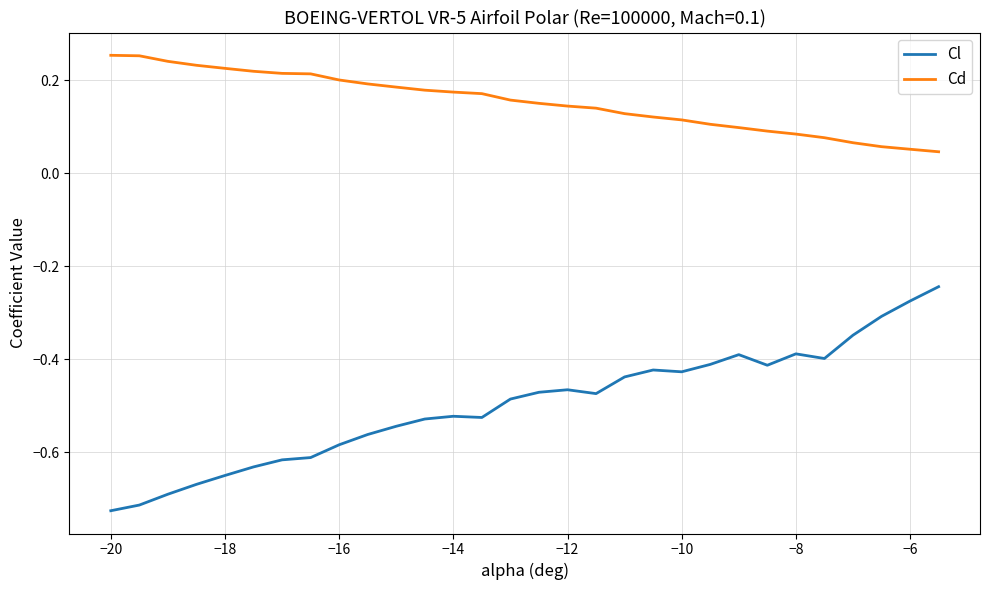

Rank the series by their maximum value, from lowest to highest.

Cl, Cd